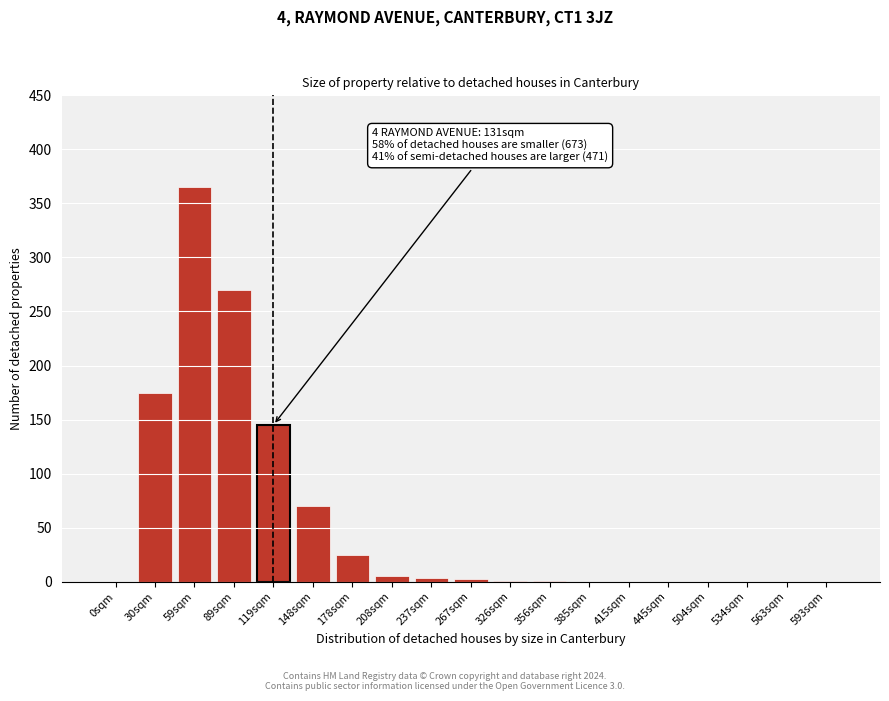

Where is the data nearest to the value 182?

30sqm